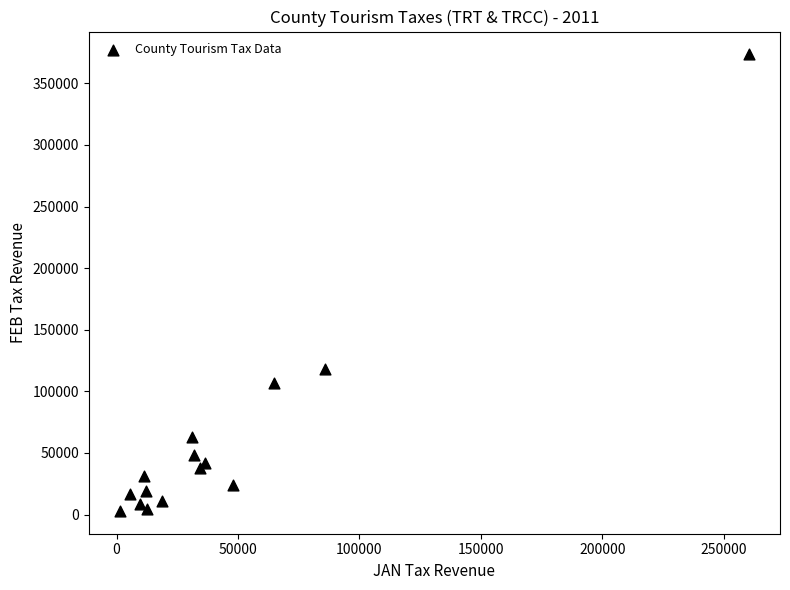

What Y value in the scatter plot is closest to 188224?

118440.7